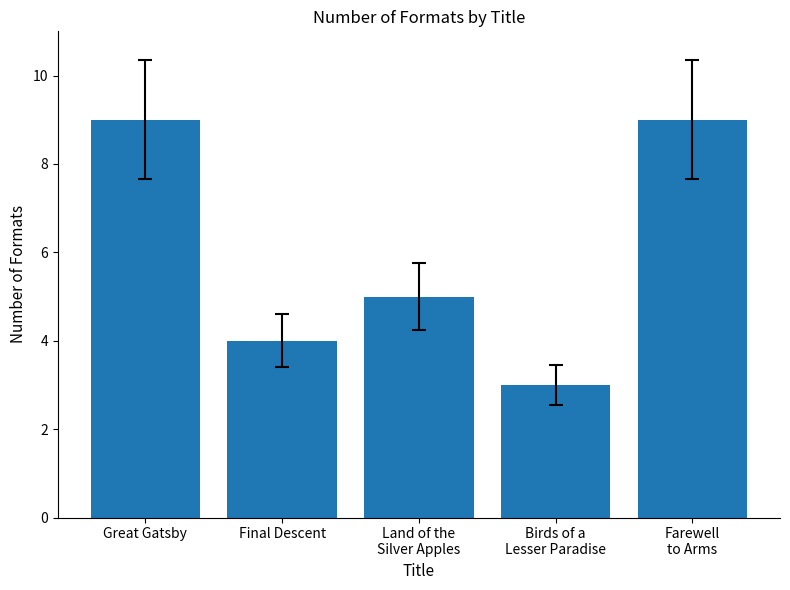

What is the difference between the maximum and minimum values?

6